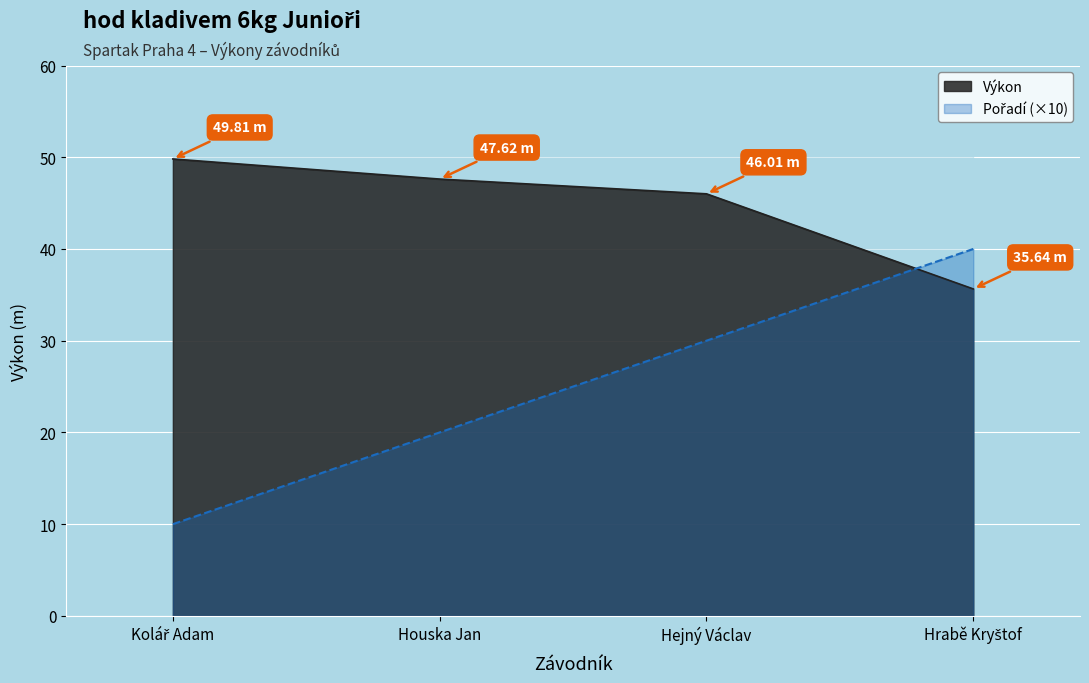

Rank the series at Hejný Václav from highest to lowest value.

Výkon, Pořadí